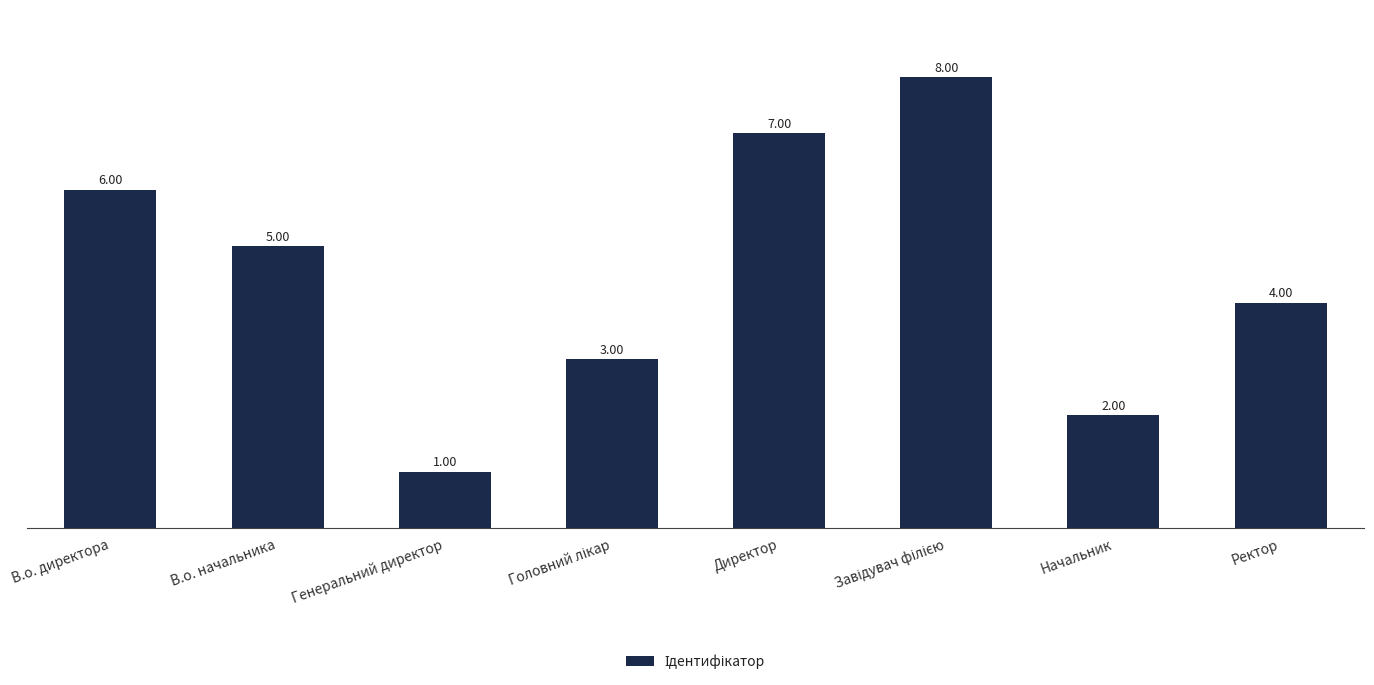

What is the approximate value at Начальник?

2